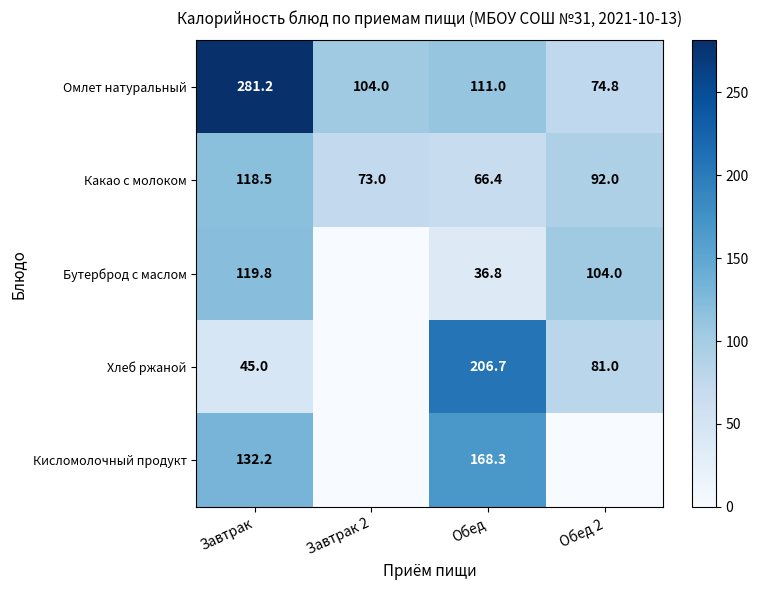

True or false: Омлет натуральный has a value of 471.4 at Завтрак.

False